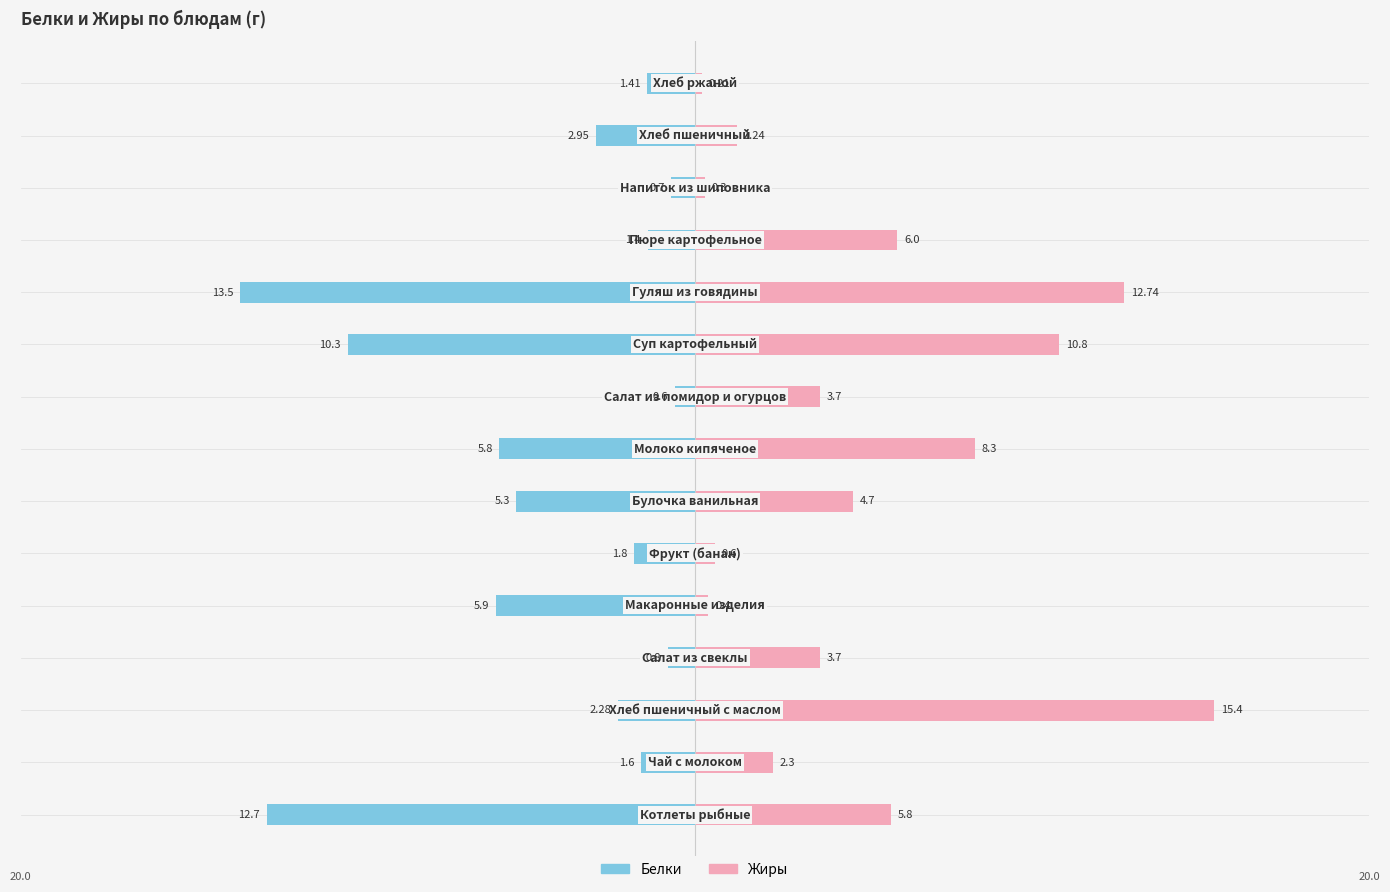

Rank the series at 6 from lowest to highest value.

Белки, Жиры